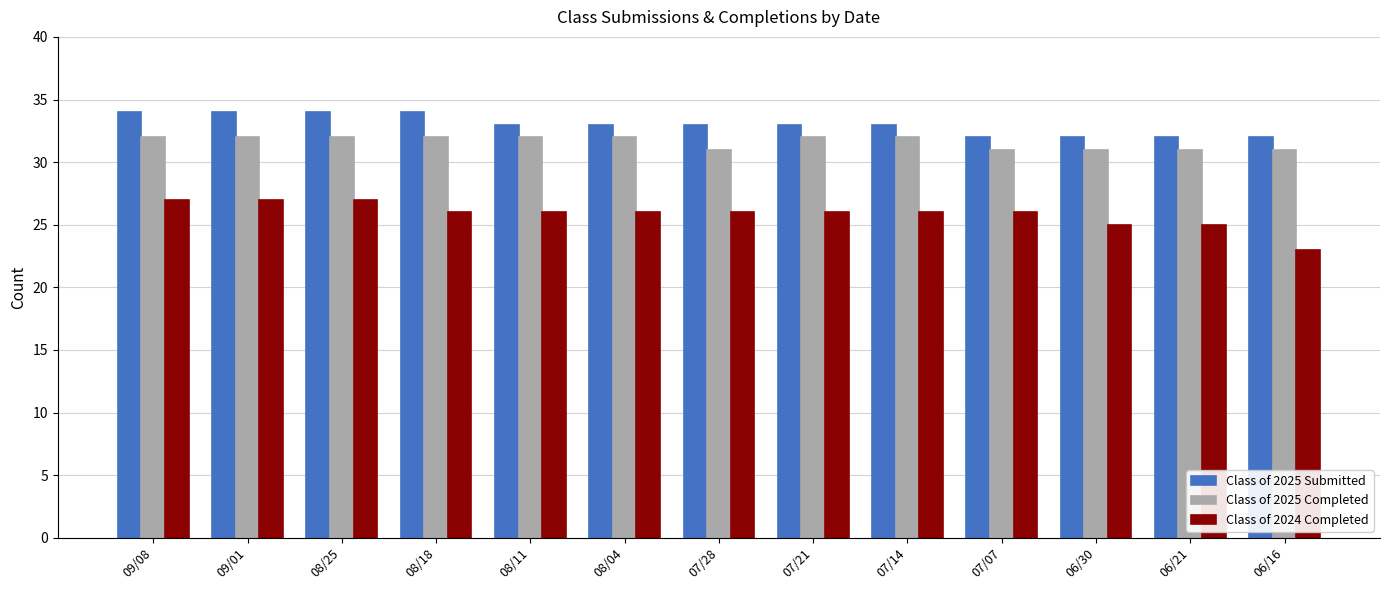

Reading right to left, transcribe all the data shown in this chart.

Class of 2025 Submitted: 06/16=32	06/21=32	06/30=32	07/07=32	07/14=33	07/21=33	07/28=33	08/04=33	08/11=33	08/18=34	08/25=34	09/01=34	09/08=34
Class of 2025 Completed: 06/16=31	06/21=31	06/30=31	07/07=31	07/14=32	07/21=32	07/28=31	08/04=32	08/11=32	08/18=32	08/25=32	09/01=32	09/08=32
Class of 2024 Completed: 06/16=23	06/21=25	06/30=25	07/07=26	07/14=26	07/21=26	07/28=26	08/04=26	08/11=26	08/18=26	08/25=27	09/01=27	09/08=27